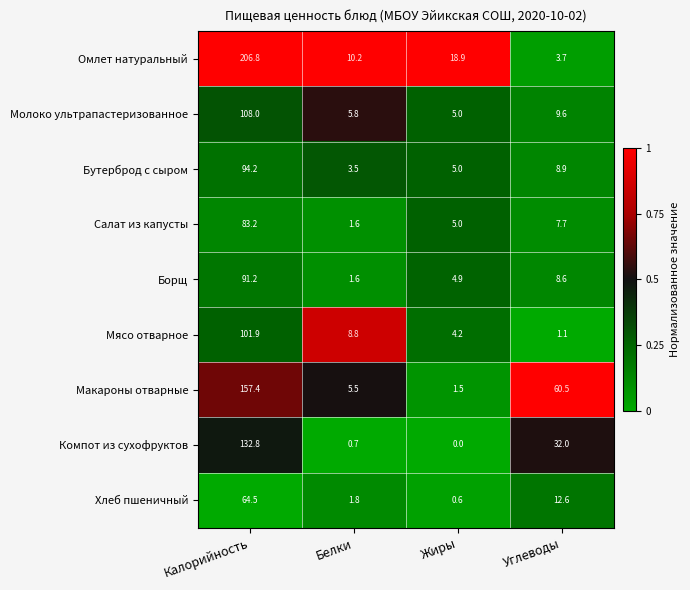

The value of Макароны отварные at Углеводы is 13.5. True or false?

False